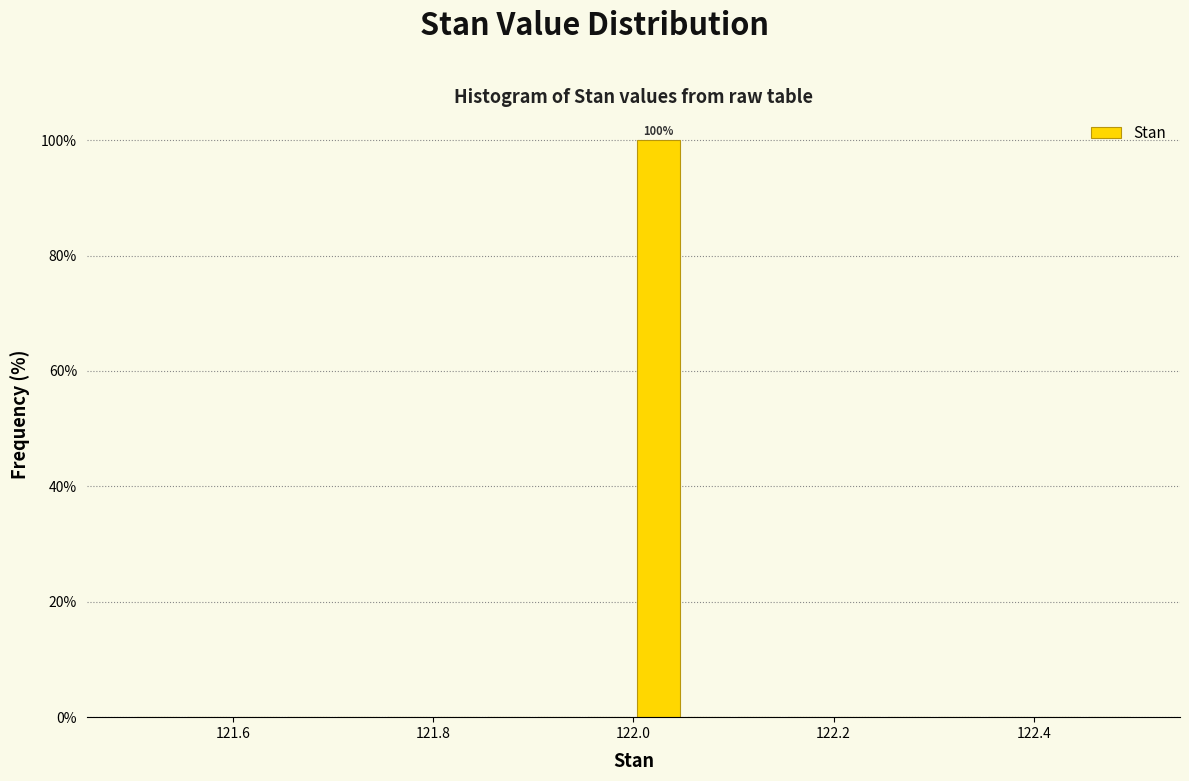

Around what value on the x-axis is the tallest bar? Give the approximate position of its centre, as read against the axis.

122.02